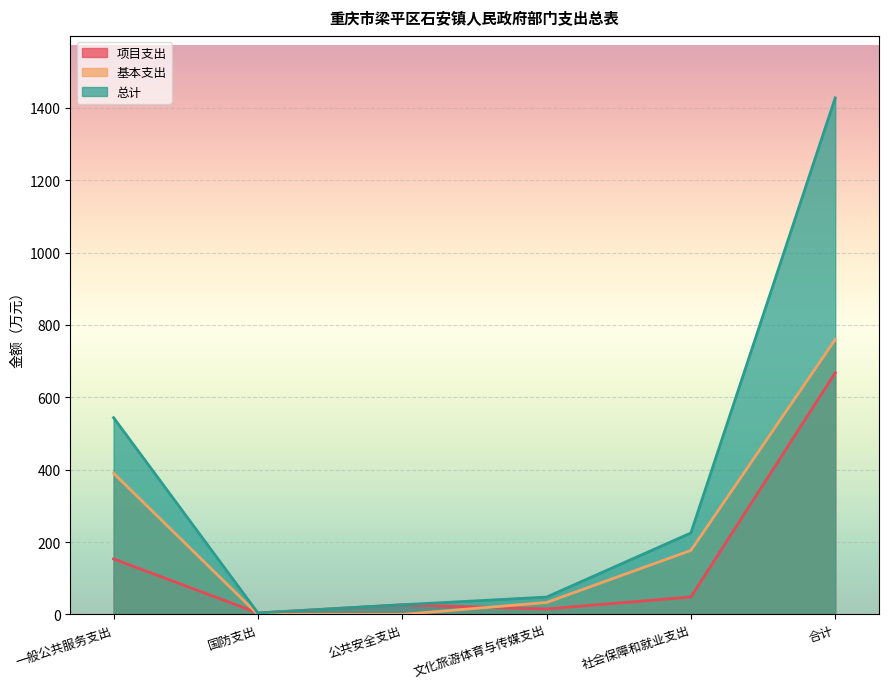

How many times do 项目支出 and 基本支出 cross each other?

2